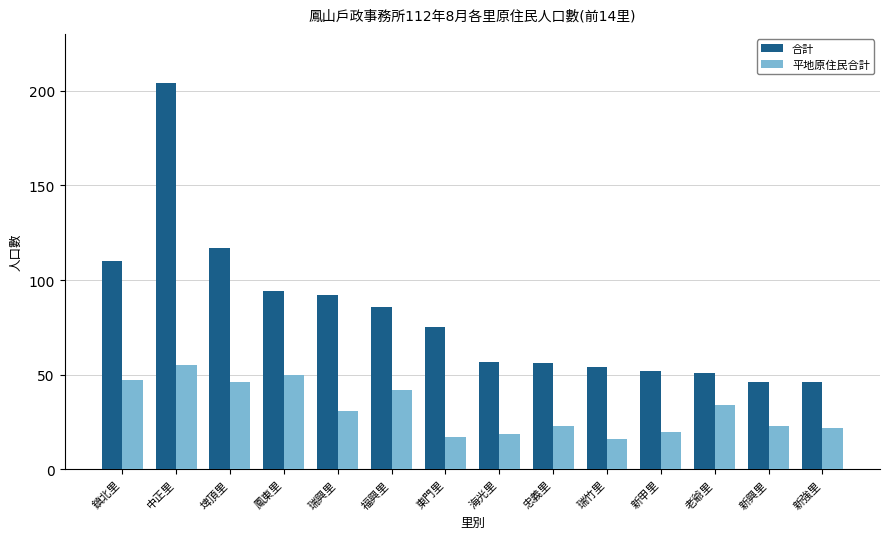

Reading right to left, list all the values displayed in this chart.

合計: 新強里=46	新興里=46	老爺里=51	新甲里=52	瑞竹里=54	忠義里=56	海光里=57	東門里=75	福興里=86	瑞興里=92	鳳東里=94	埤頂里=117	中正里=204	鎮北里=110
平地原住民合計: 新強里=22	新興里=23	老爺里=34	新甲里=20	瑞竹里=16	忠義里=23	海光里=19	東門里=17	福興里=42	瑞興里=31	鳳東里=50	埤頂里=46	中正里=55	鎮北里=47